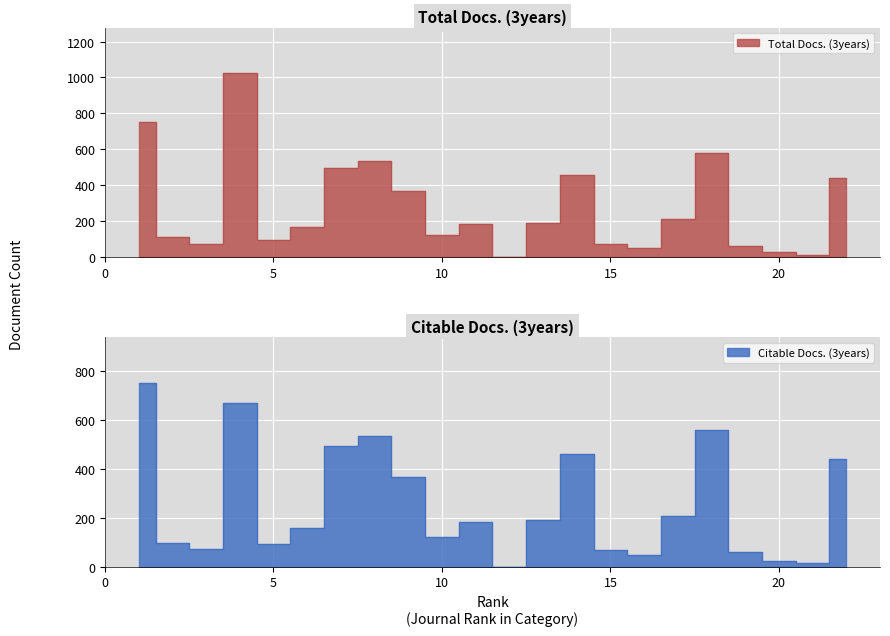

Is it true that Total Docs. (3years) equals 100 at 14?

False